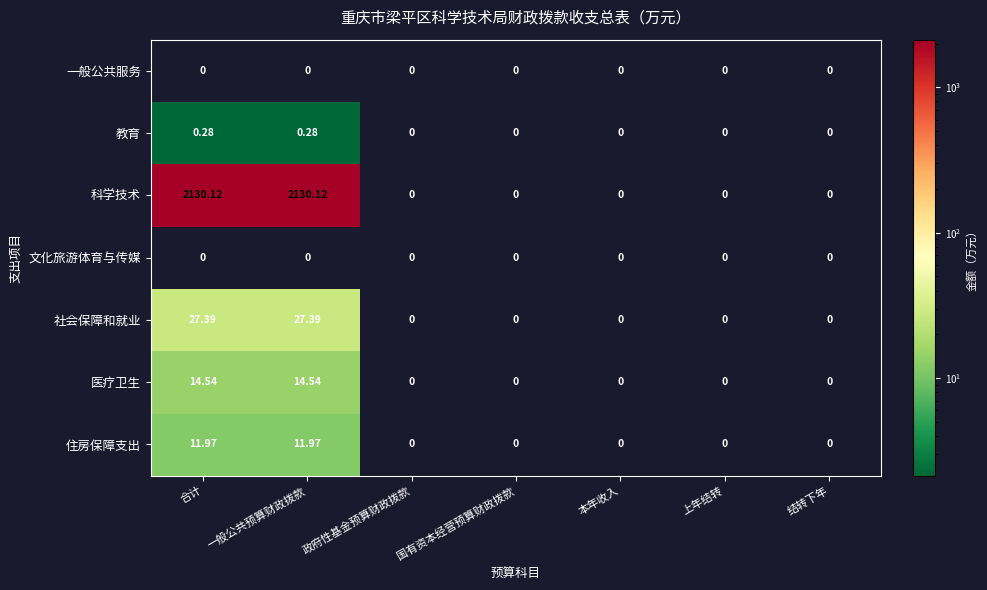

Which series changed the most between 一般公共预算财政拨款 and 政府性基金预算财政拨款?

科学技术